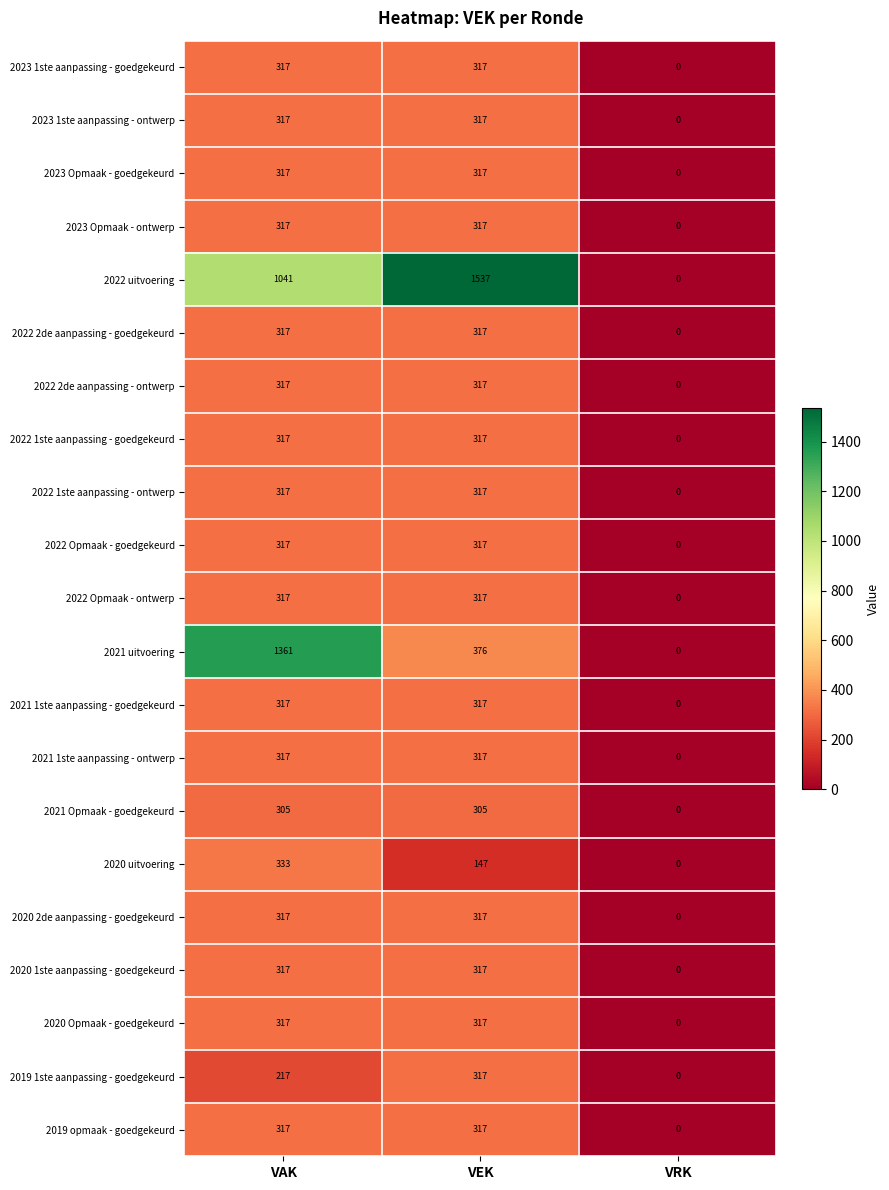

At which label does 2022 uitvoering reach its peak?

VEK